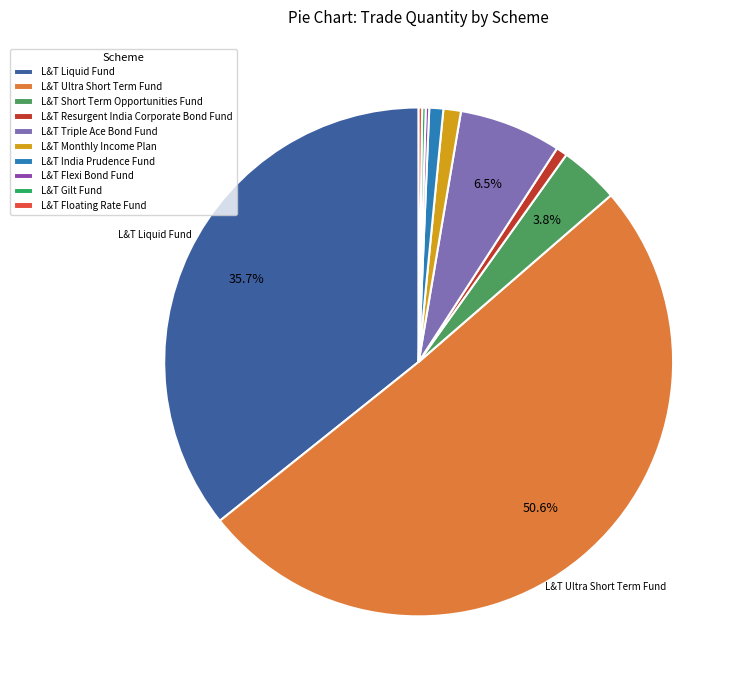

Which category accounts for the majority?

L&T Ultra Short Term Fund